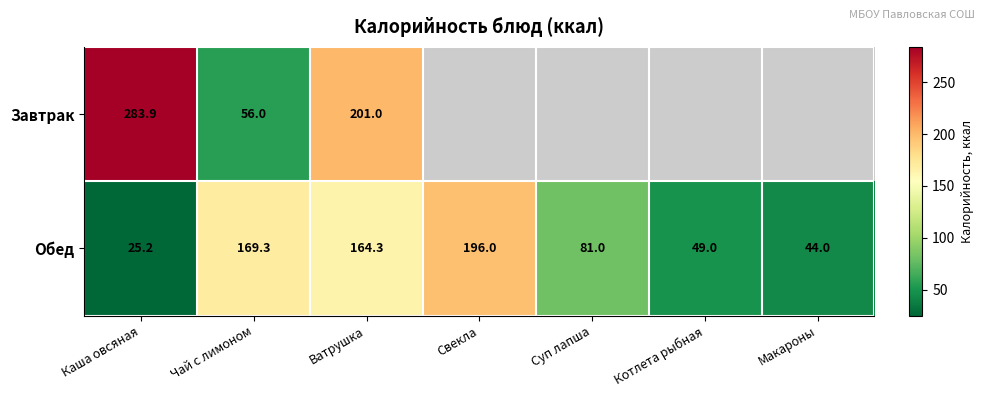

What is the spread (max minus min) of values at Чай с лимоном?

113.3